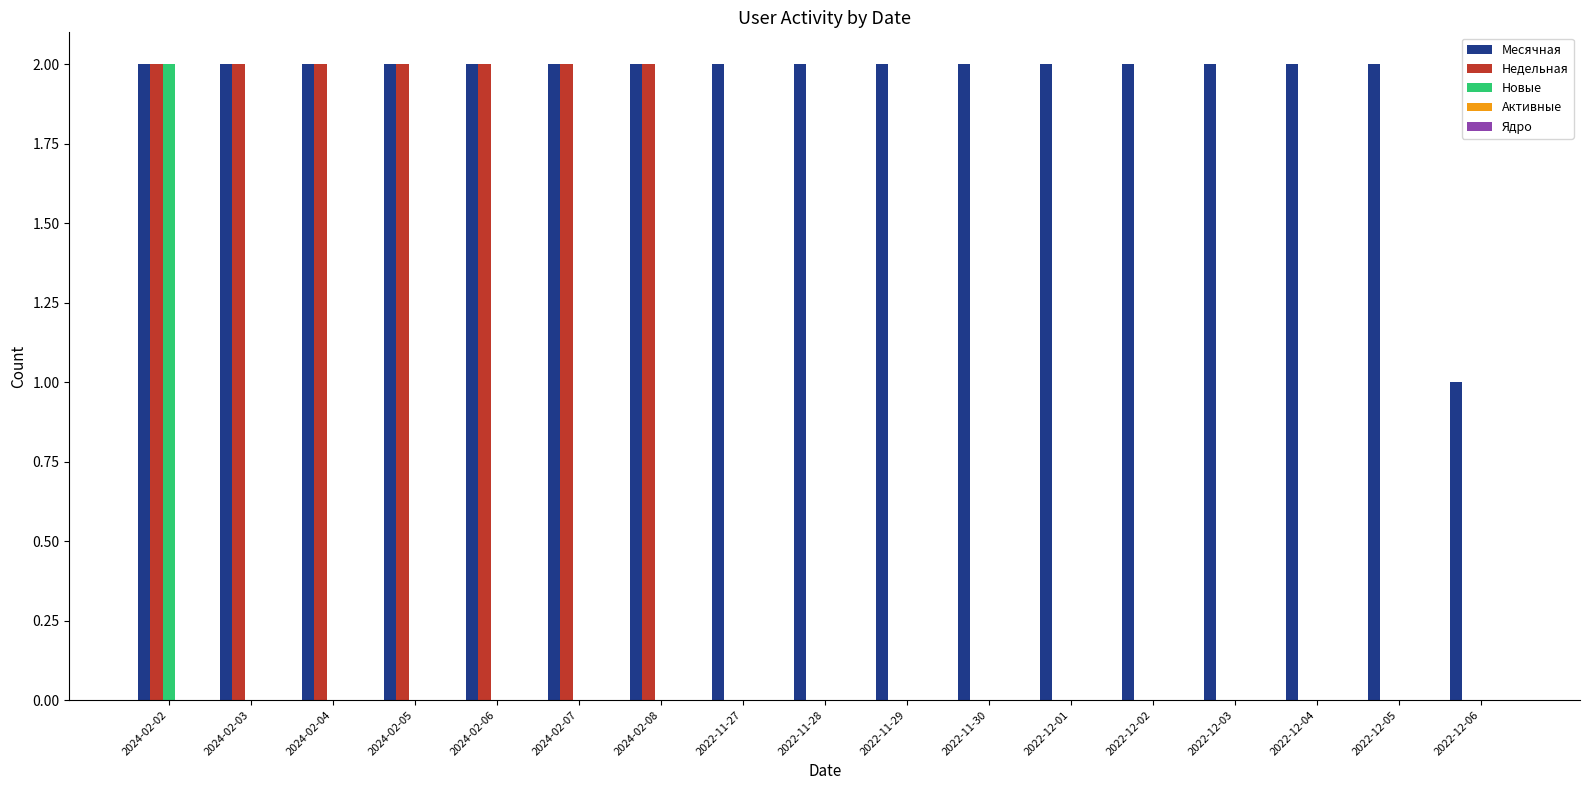

True or false: Месячная has a value of 2 at 2022-12-01.

True